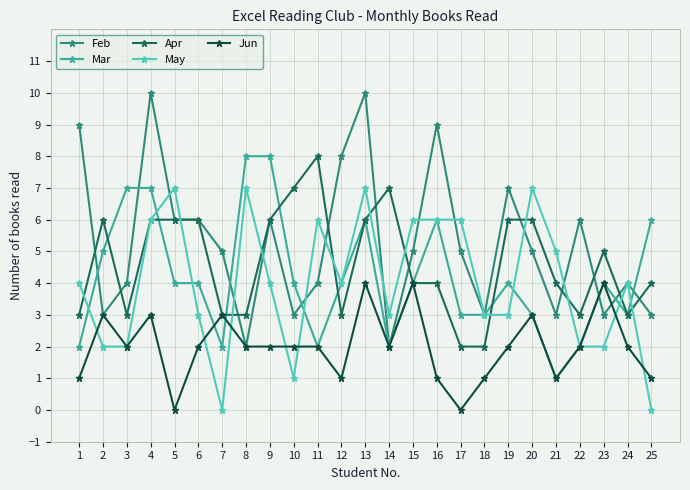

What is the highest value of the Jun series?

4